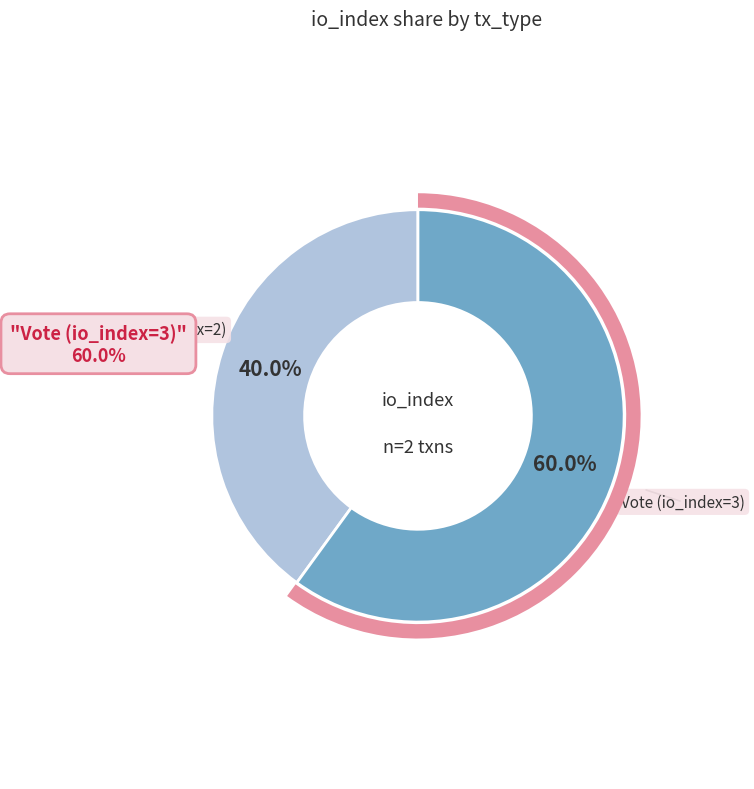

The Regular (io_index=2) slice represents 50% of the pie. True or false?

False